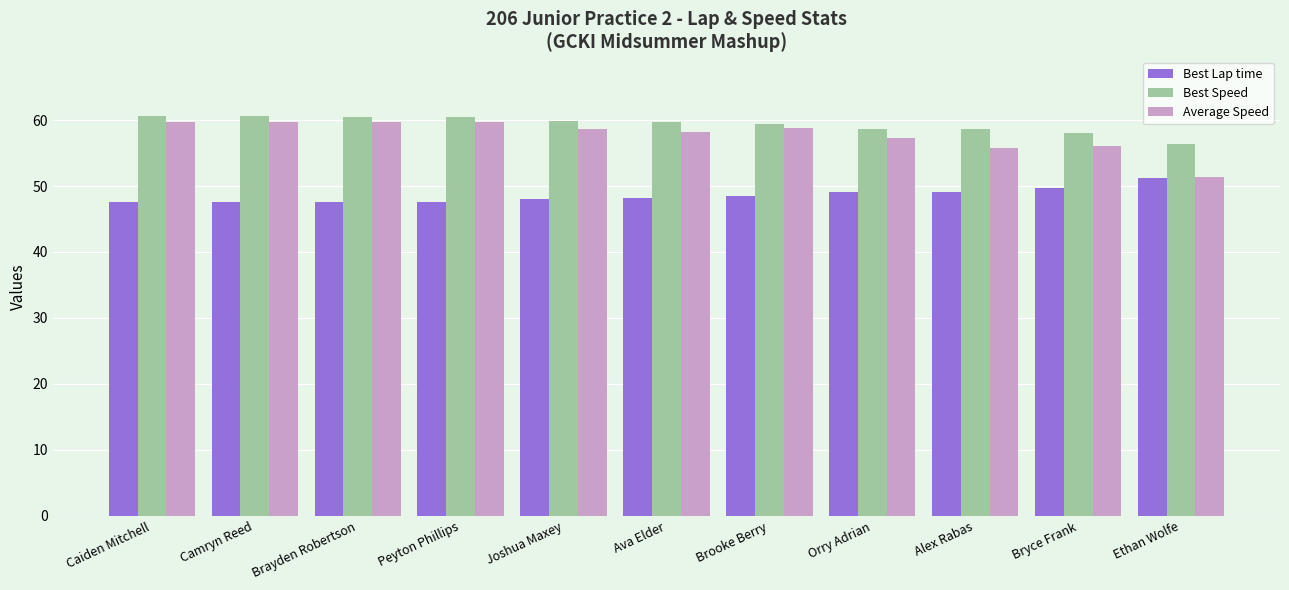

At Alex Rabas, list the series in order from largest to smallest.

Best Speed, Average Speed, Best Lap time